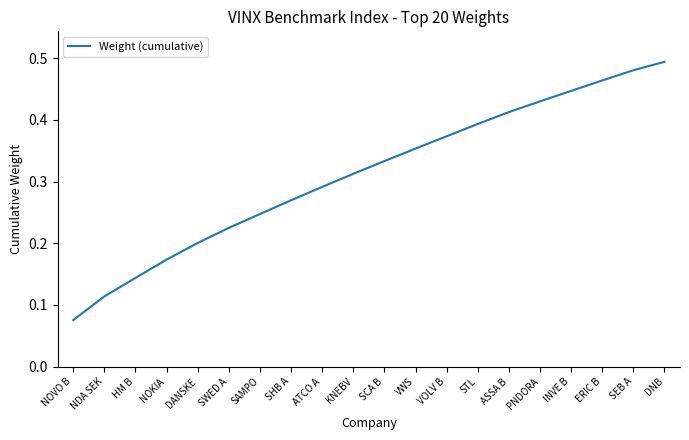

At which category does the chart reach its minimum across all series?

NOVO B